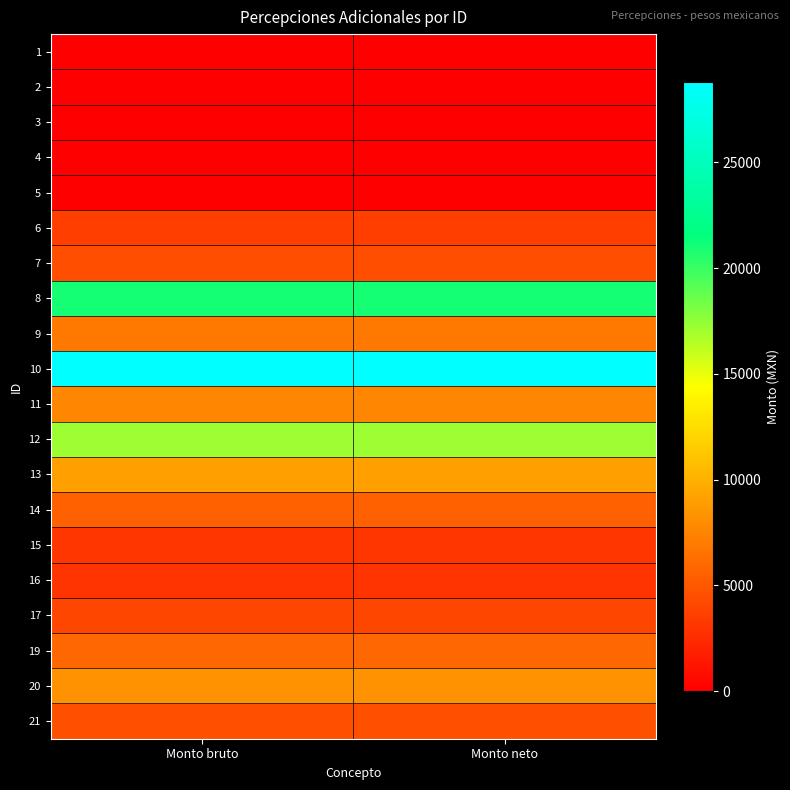

At how many categories does at least one series exceed 21095?

2